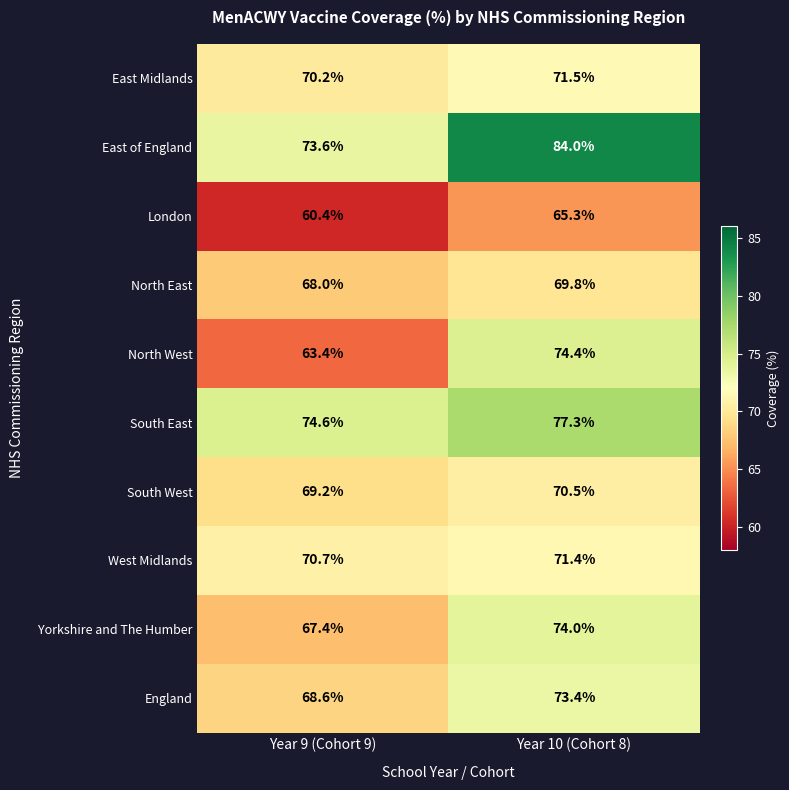

What is the sum of the England values at Year 10 (Cohort 8) and Year 9 (Cohort 9)?

142.0